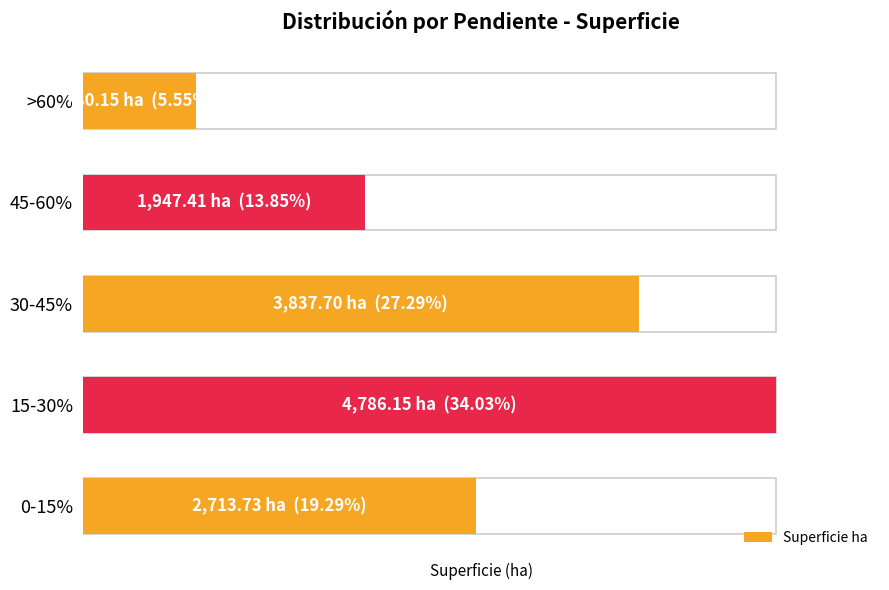

How many values are below 2713?

2